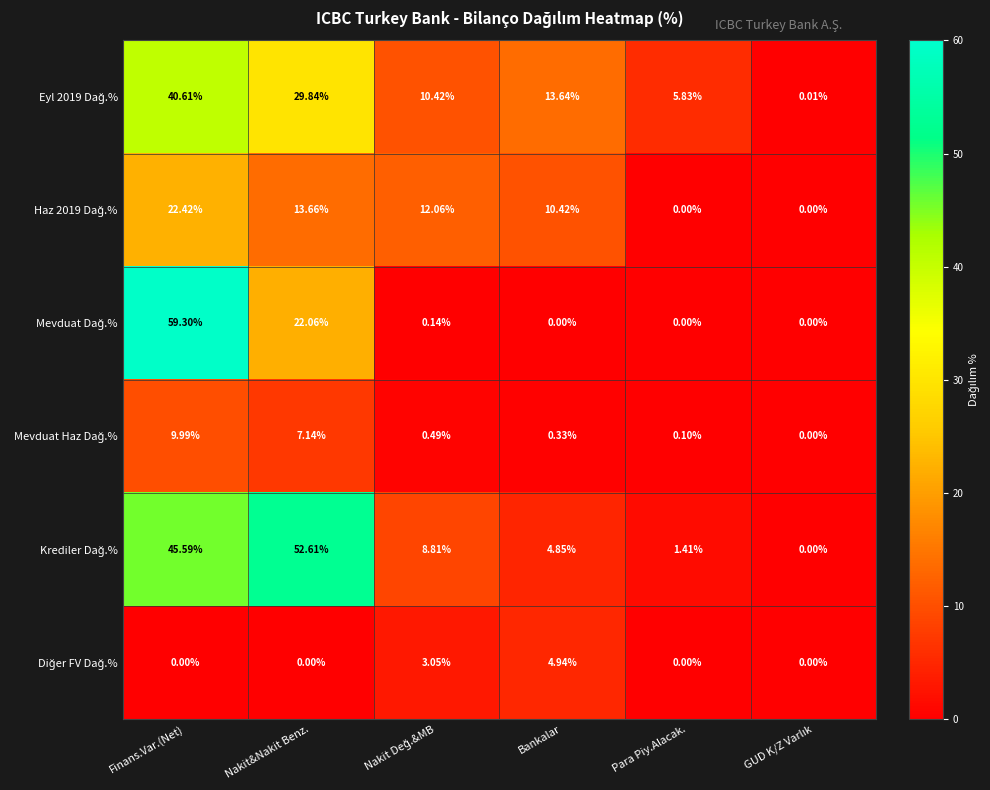

At which category is the sum across all series the highest?

Finans.Var.(Net)